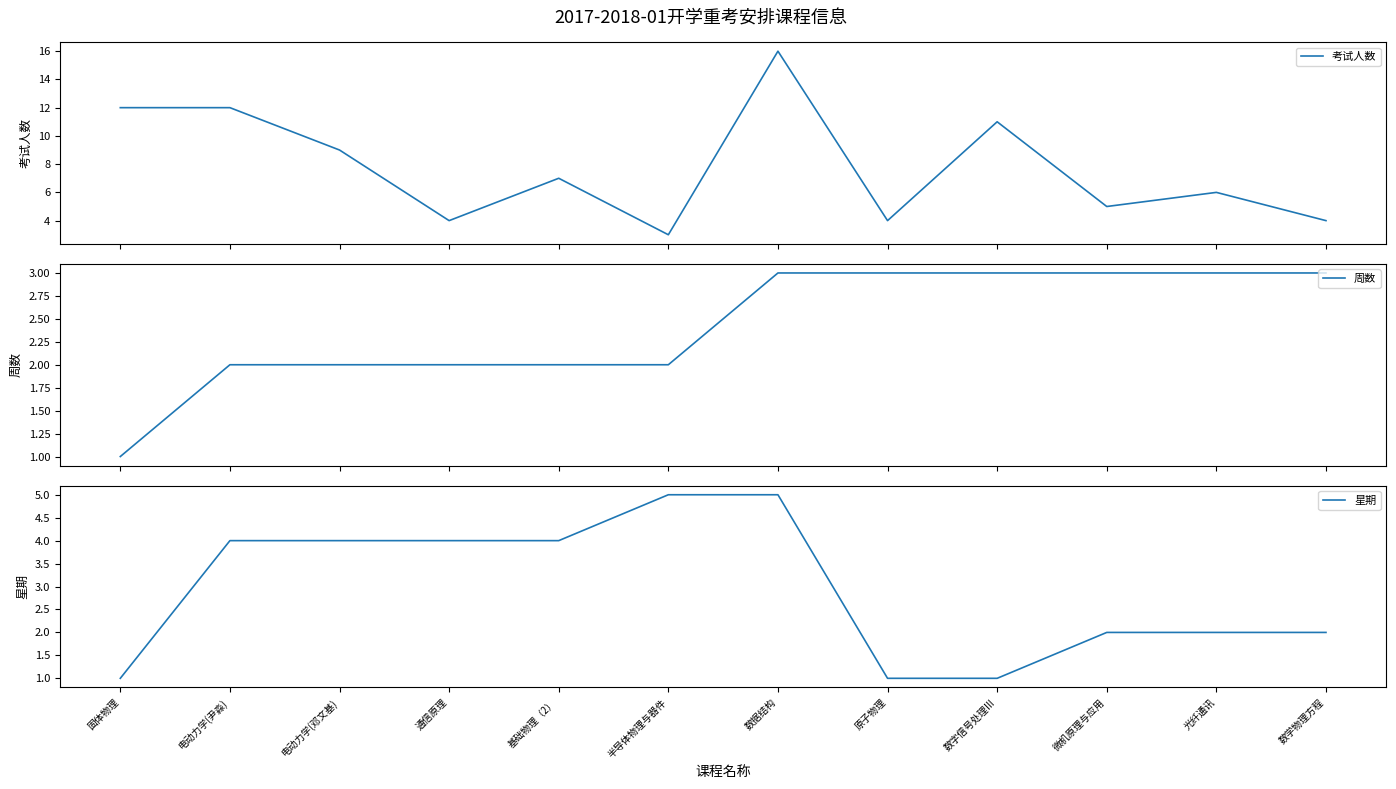

Does the chart have visible grid lines?

No